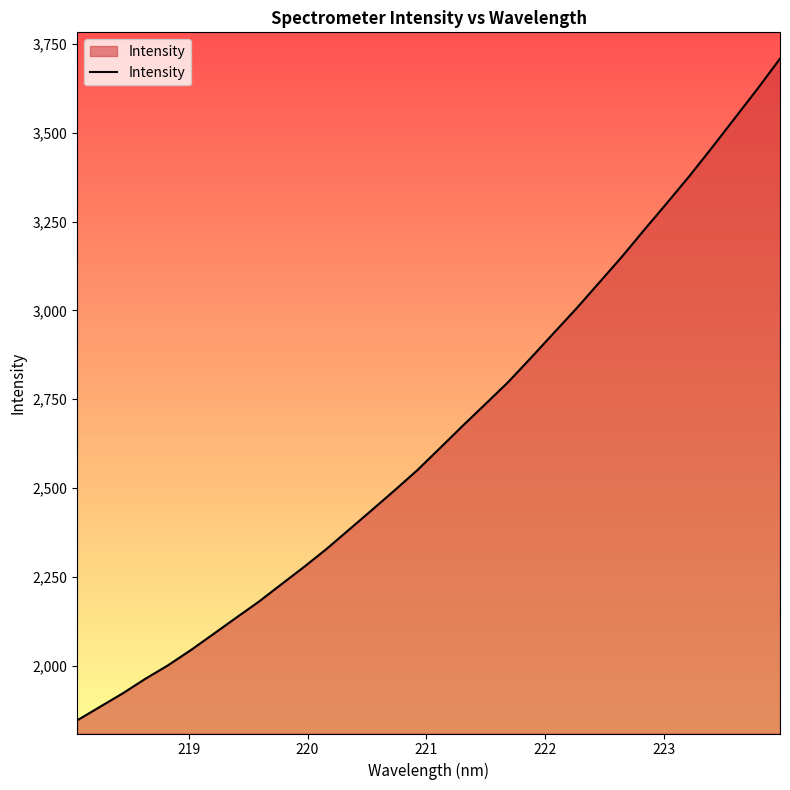

What is the difference between the maximum and minimum values?

1862.7